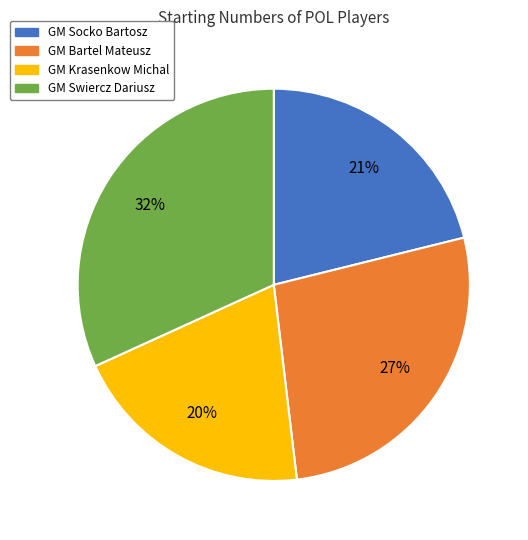

To the nearest percent, what is the combined percentage of GM Krasenkow Michal and GM Swiercz Dariusz?

52%